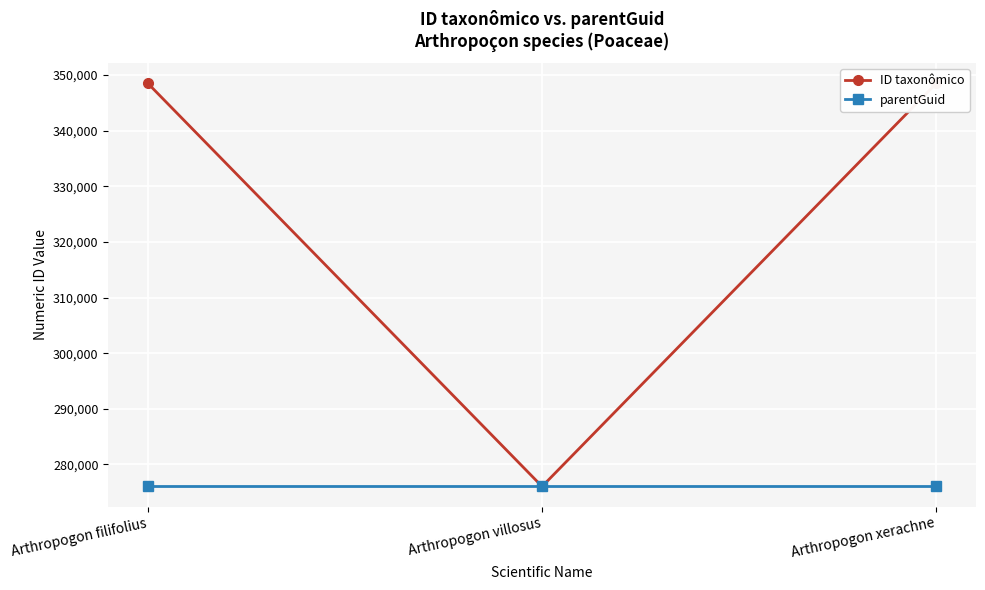

What is the difference between the highest and lowest values at Arthropogon filifolius?

72496